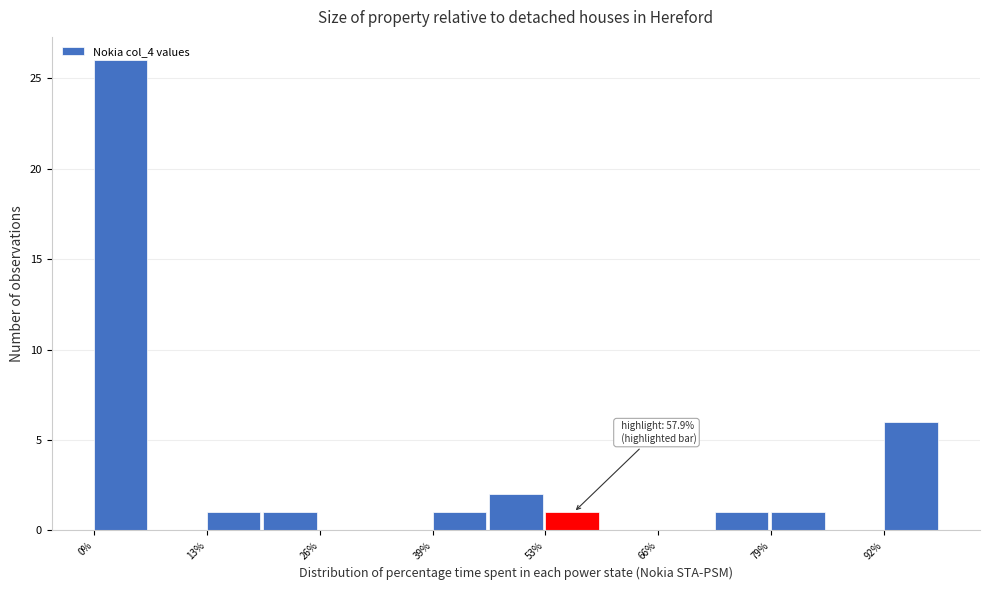

Around what value on the x-axis is the tallest bar? Give the approximate position of its centre, as read against the axis.

4